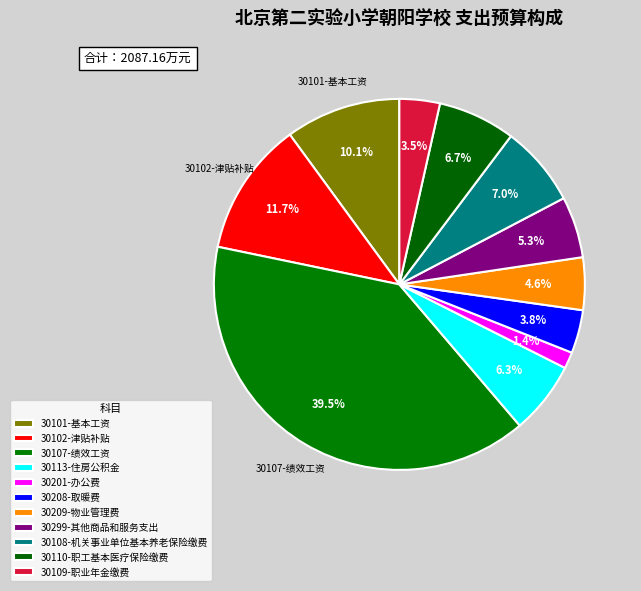

How many slices are in this pie chart?

11